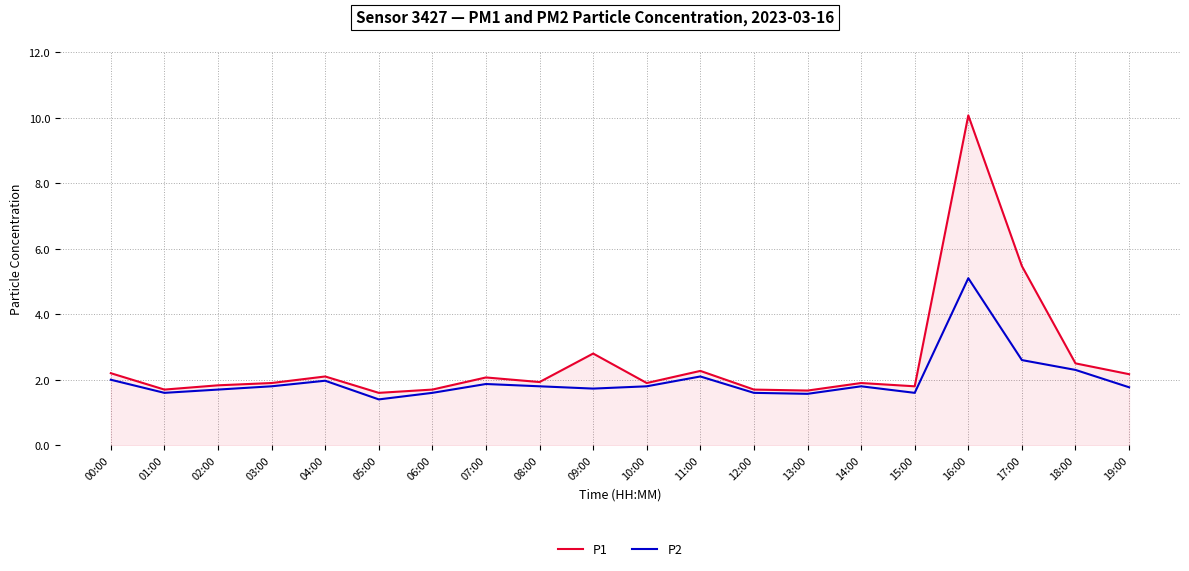

Rank the series by their average value, from lowest to highest.

P2, P1